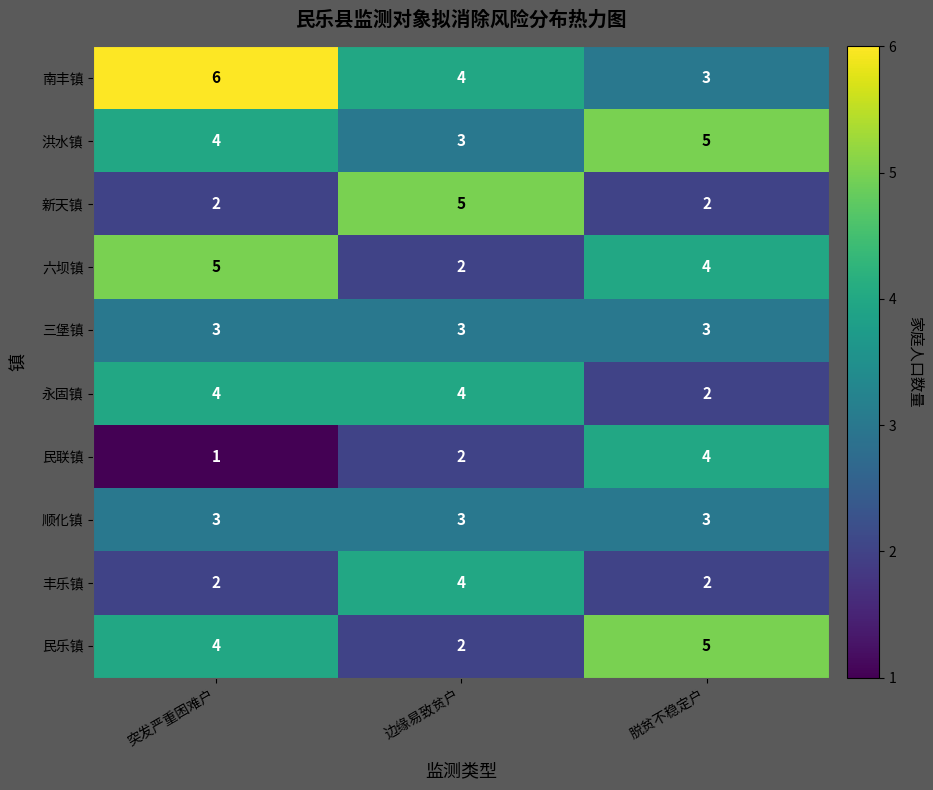

What is the spread (max minus min) of values at 突发严重困难户?

5